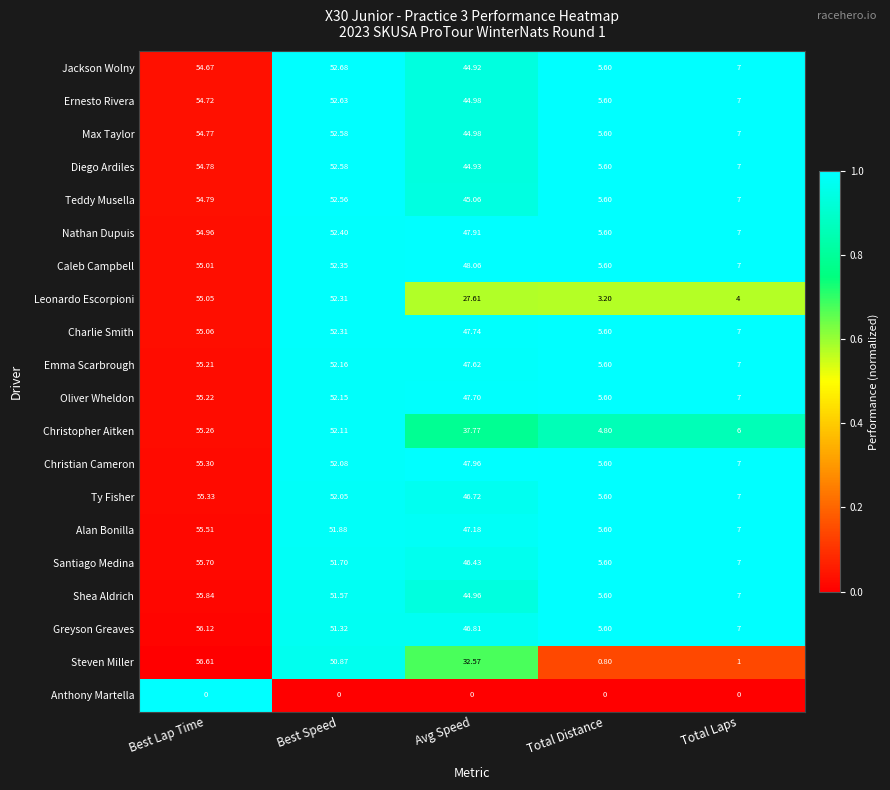

At which label does Diego Ardiles reach its minimum?

Total Distance